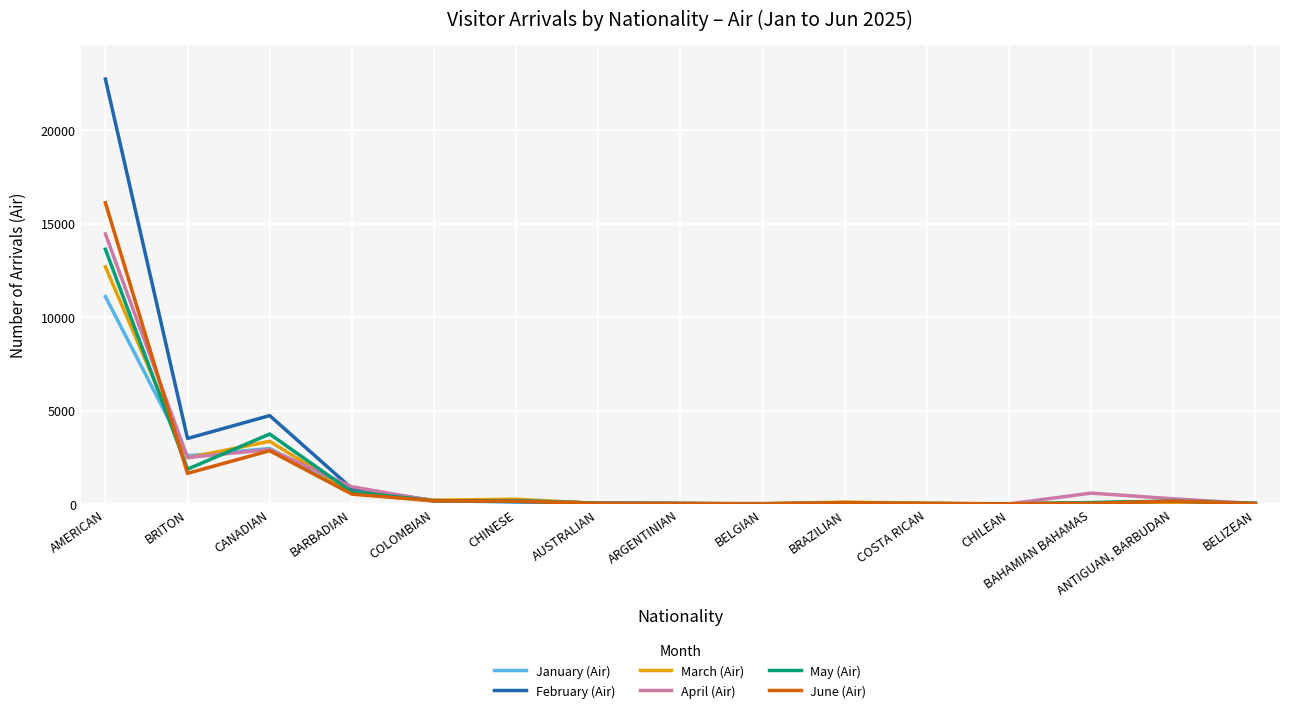

True or false: June (Air) has more than 0 interior local peaks.

True